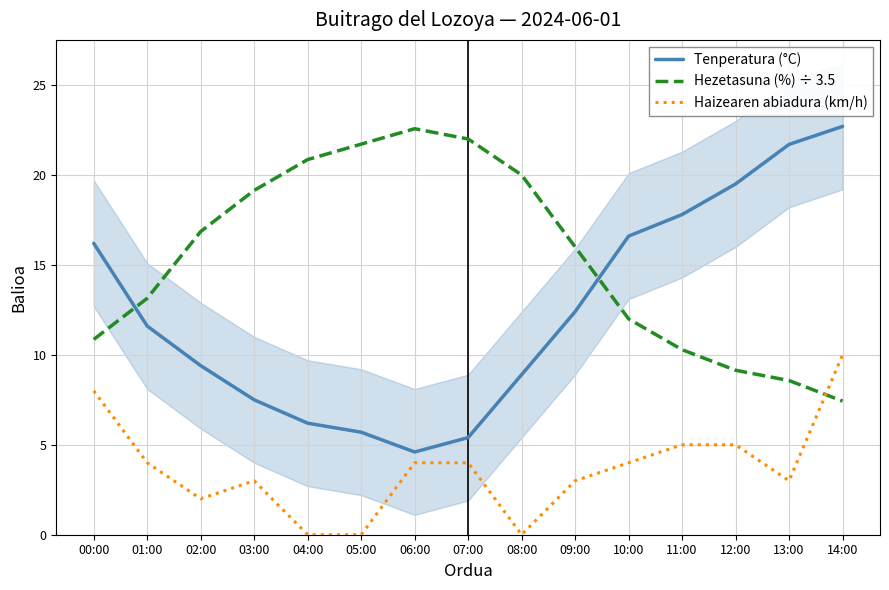

True or false: Hezetasuna (%) ÷ 3.5 has a value of 16.0 at 09:00.

True